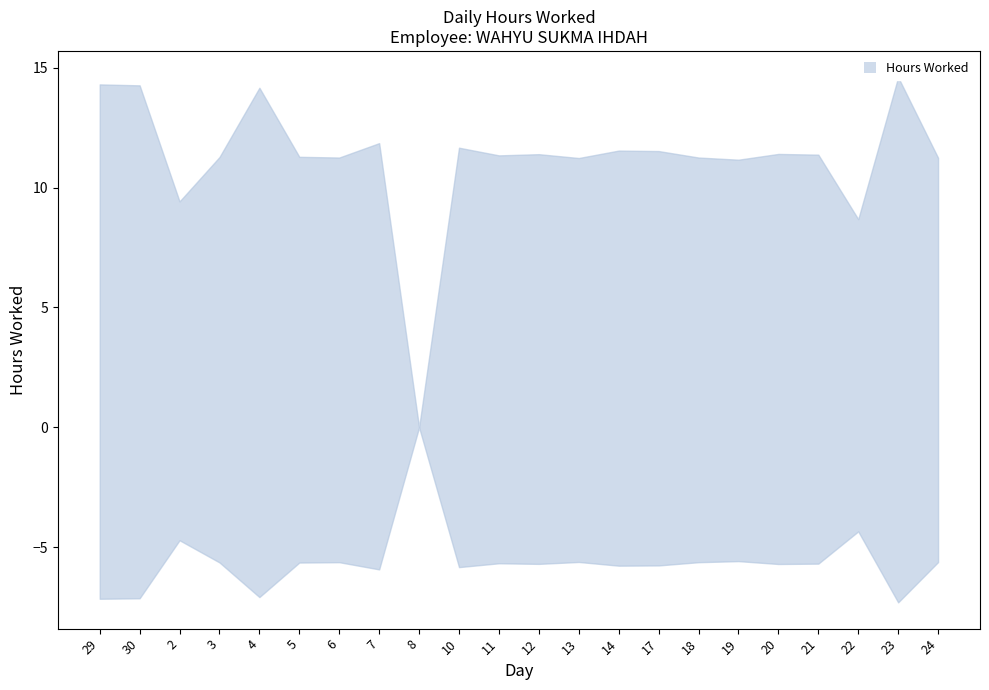

Does the chart display data point markers on the line(s)?

No